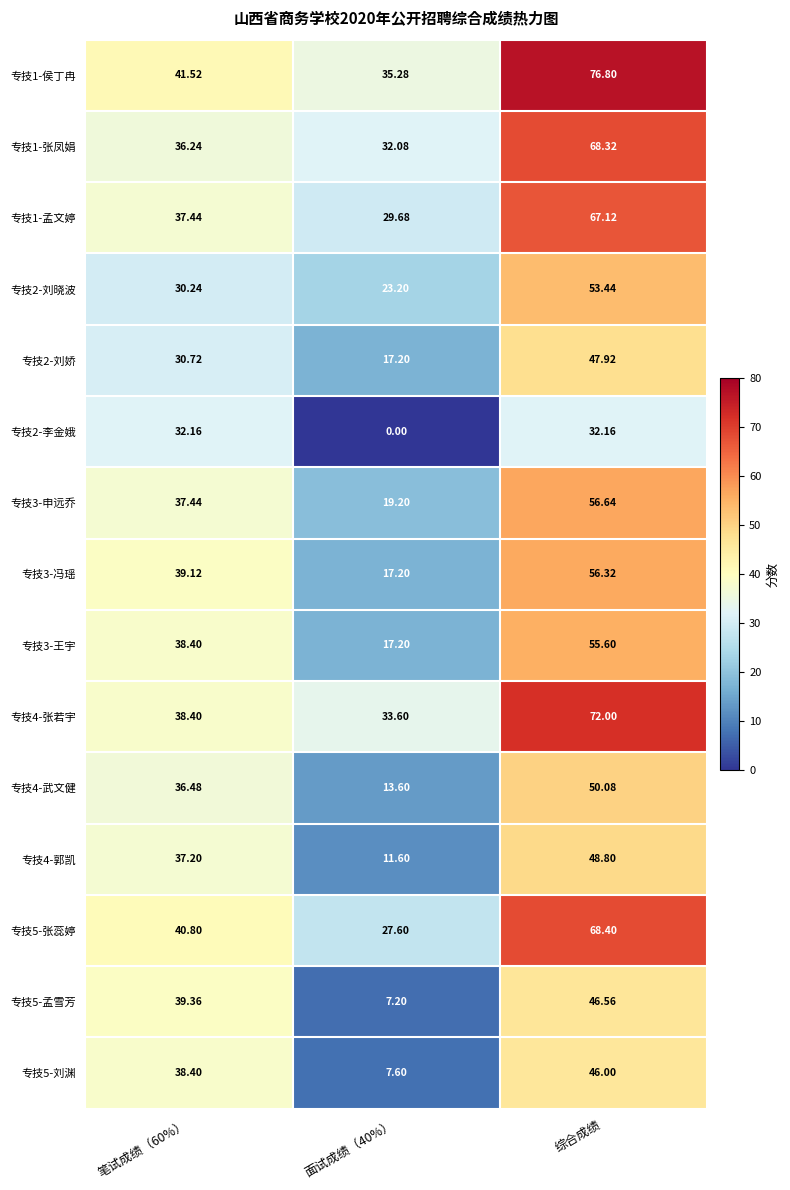

At which category is the sum across all series the highest?

综合成绩